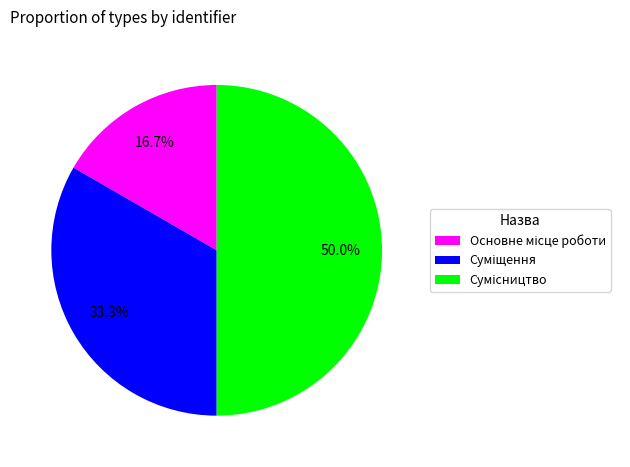

What is the ratio of the value at Сумісництво to the value at Суміщення?

1.5